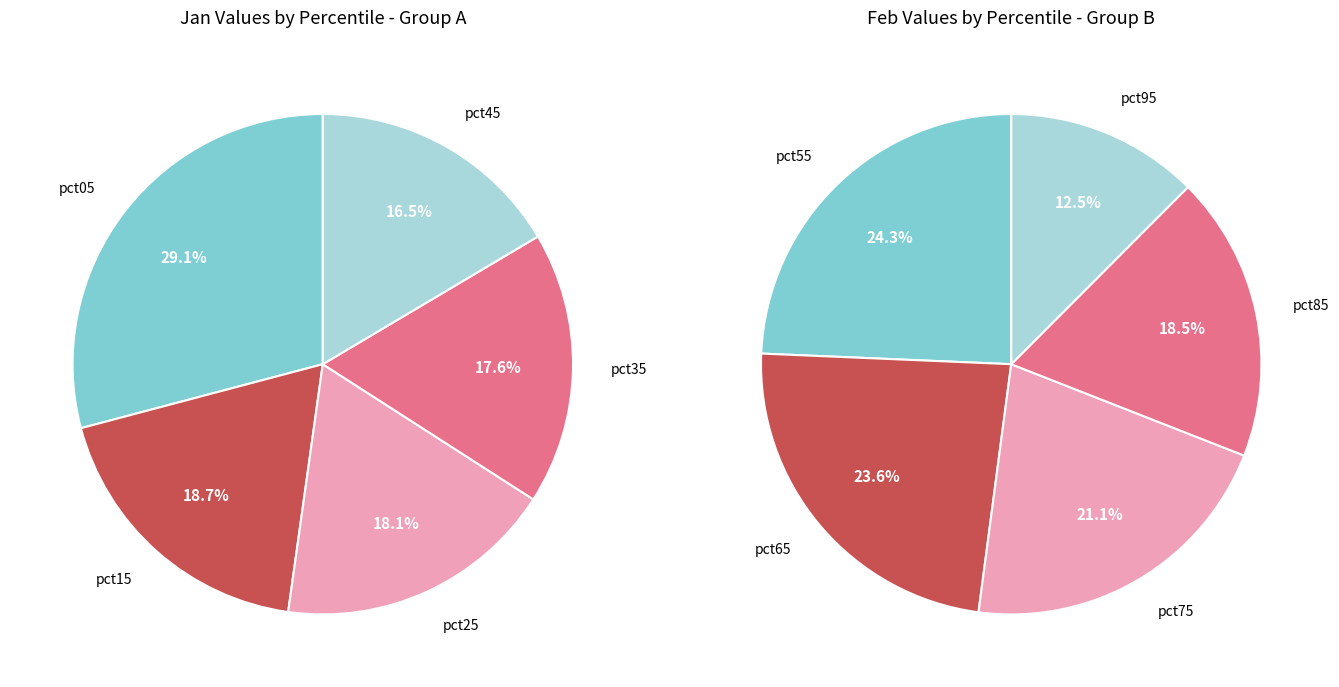

Does values_feb account for over 50% of the chart?

No